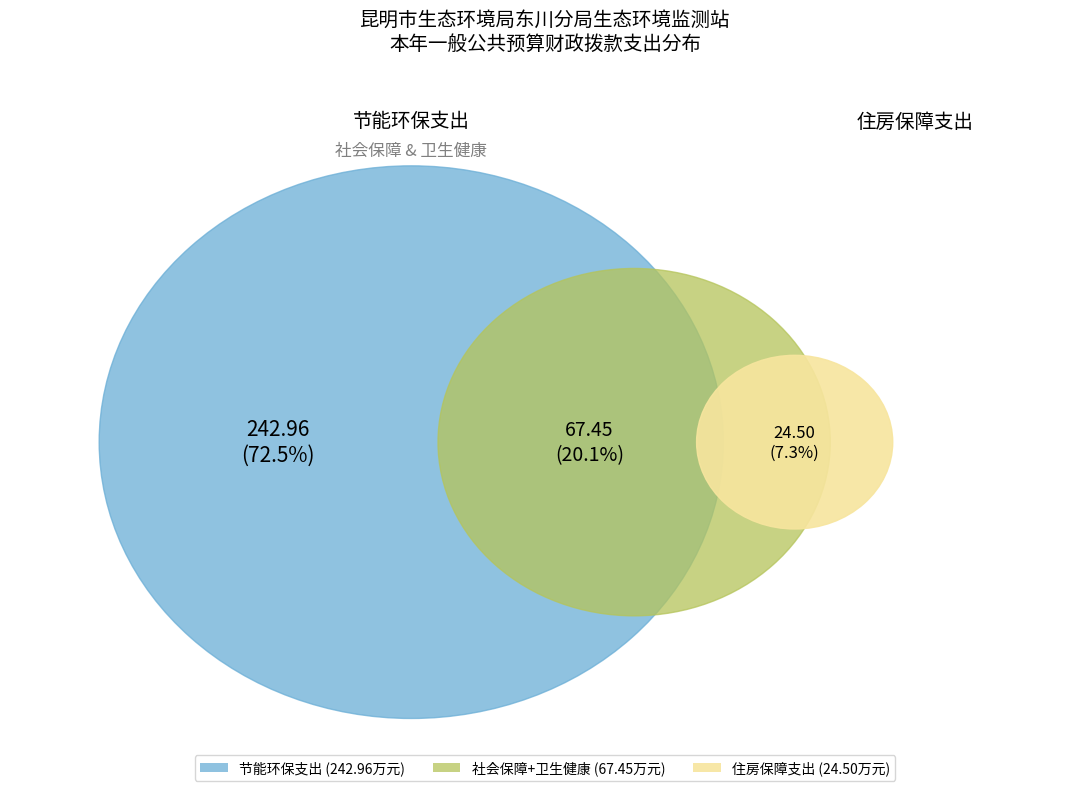

Which category accounts for the majority?

节能环保支出